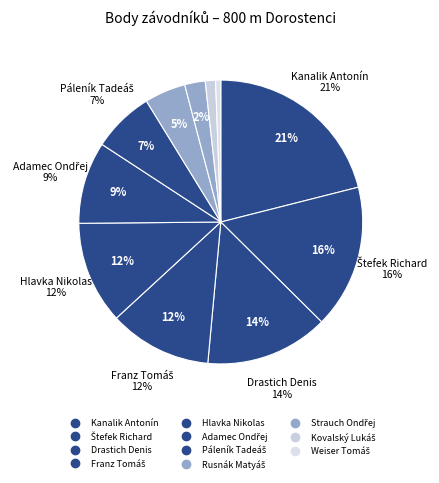

Which slice is the largest?

Kanalik Antonín